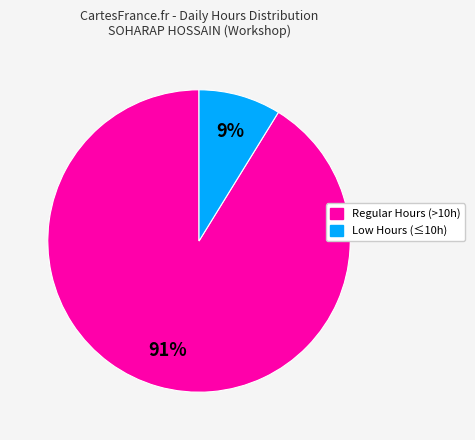

Which slice is the largest?

Regular Hours (>10h)